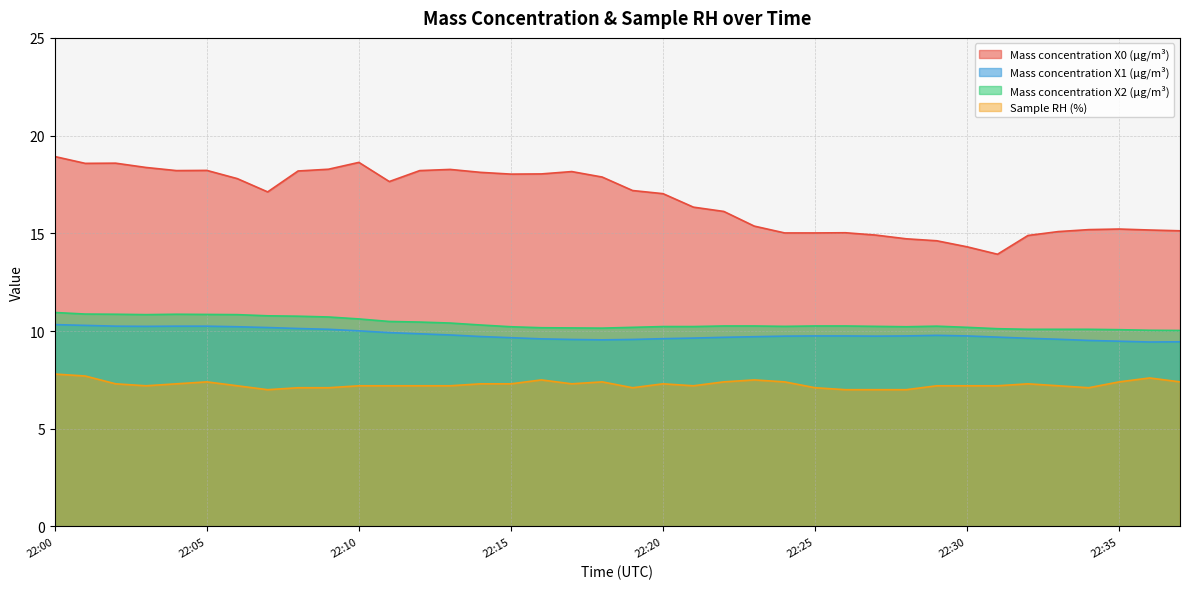

In Mass concentration X0 (μg/m³), how many points are lower than both neighbors (excluding endpoints)?

6